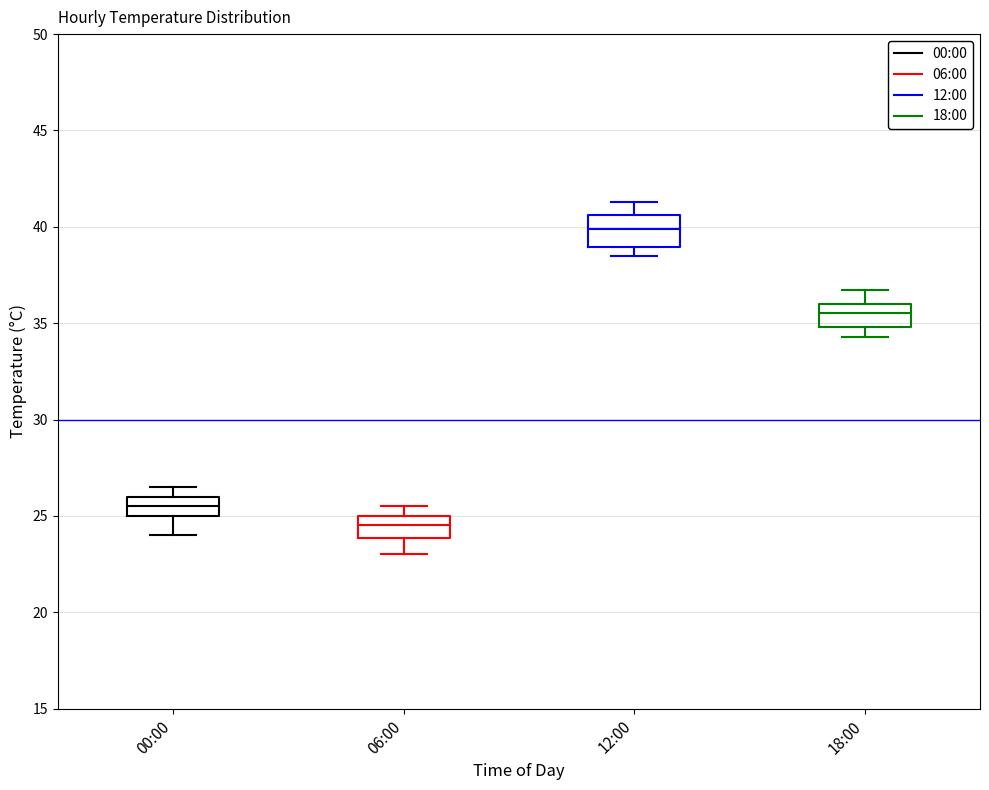

Reading left to right, read every box against the y-axis: the position of its median line, the range the box covers, and the ends of its whiskers. The values are not printed on the chart, so give them approximately, as read against the axis.

00:00: median 25.5, box 25.0 to 26.0, whiskers 24.0 to 26.5
06:00: median 24.5, box 24.0 to 25.0, whiskers 23.0 to 25.5
12:00: median 40.0, box 39.0 to 40.5, whiskers 38.5 to 41.5
18:00: median 35.5, box 35.0 to 36.0, whiskers 34.5 to 36.5